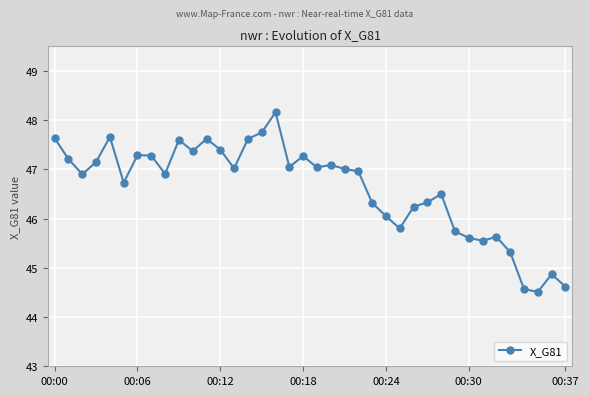

What is the minimum value shown in the chart?

44.5